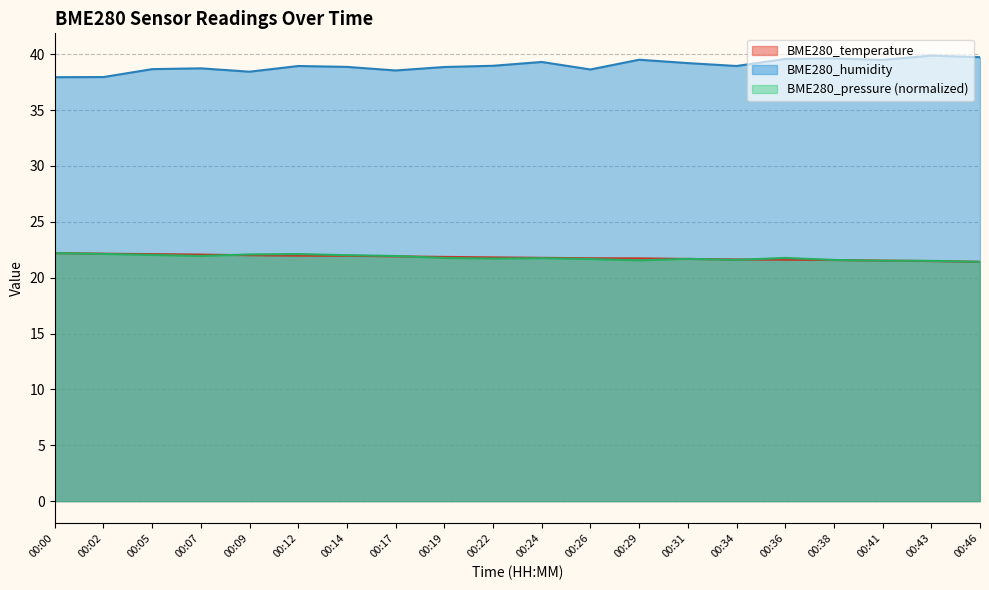

Reading left to right, list all the values displayed in this chart.

BME280_temperature: 22.2	22.1	22.1	22.1	22.0	22.0	22.0	21.9	21.9	21.8	21.8	21.7	21.7	21.7	21.6	21.6	21.6	21.5	21.5	21.4
BME280_humidity: 38.0	38.0	38.7	38.7	38.4	39.0	38.9	38.5	38.9	39.0	39.3	38.6	39.5	39.2	39.0	39.6	39.6	39.5	39.9	39.7
BME280_pressure: 22.2	22.1	22.0	21.9	22.1	22.1	22.0	21.9	21.8	21.7	21.7	21.7	21.5	21.7	21.6	21.8	21.6	21.5	21.5	21.4